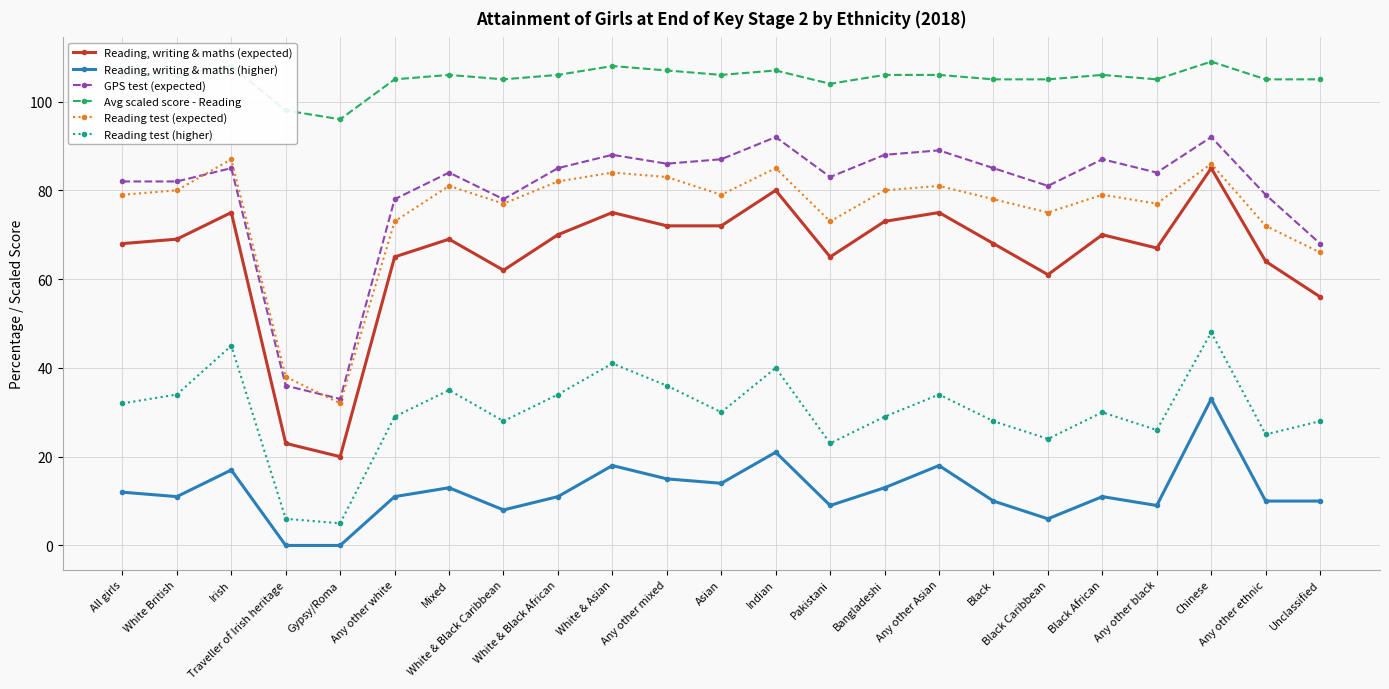

What are all the series names shown in the legend?

Reading, writing & maths (expected), Reading, writing & maths (higher), GPS test (expected), Avg scaled score - Reading, Reading test (expected), Reading test (higher)